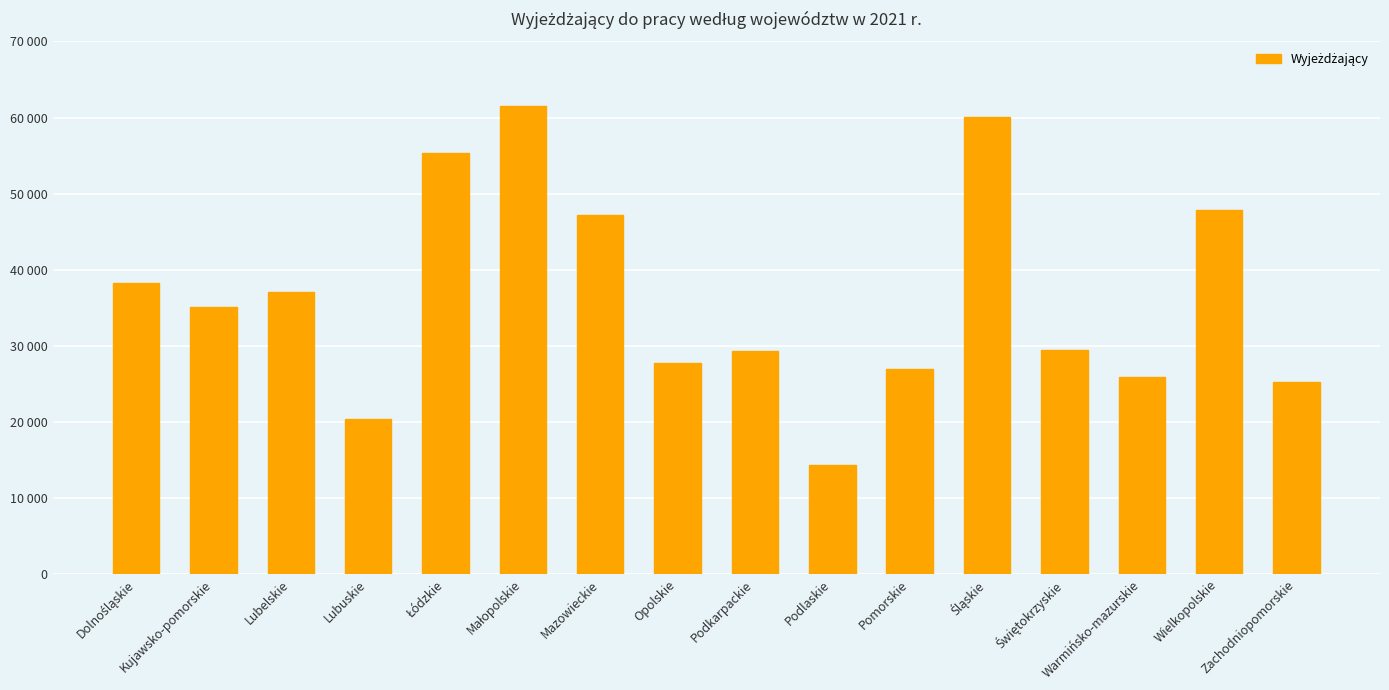

Does the chart contain any negative values?

No